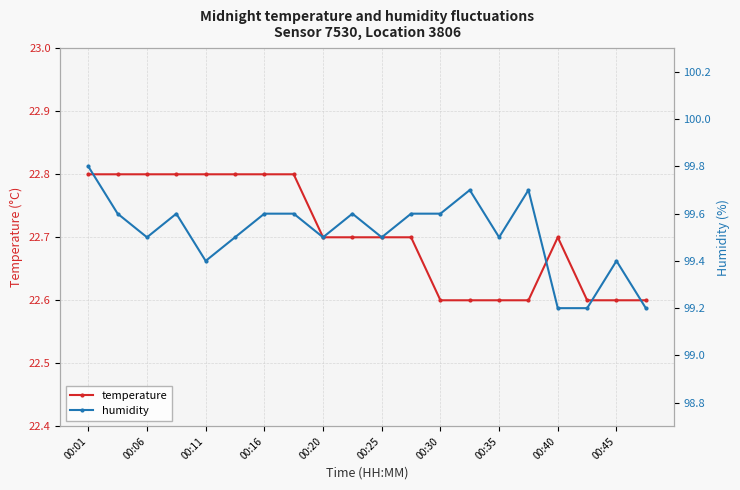

True or false: humidity and temperature intersect in this chart.

False